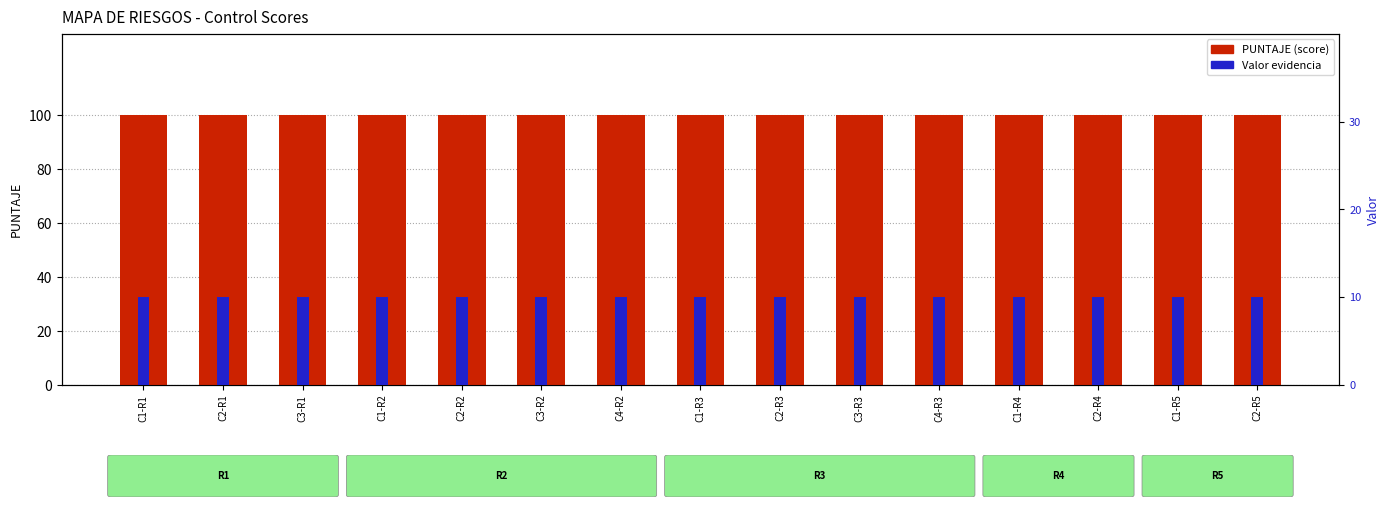

Reading left to right, transcribe all the data shown in this chart.

PUNTAJE: C1-R1=100	C2-R1=100	C3-R1=100	C1-R2=100	C2-R2=100	C3-R2=100	C4-R2=100	C1-R3=100	C2-R3=100	C3-R3=100	C4-R3=100	C1-R4=100	C2-R4=100	C1-R5=100	C2-R5=100
Valor (Evidencia): C1-R1=10	C2-R1=10	C3-R1=10	C1-R2=10	C2-R2=10	C3-R2=10	C4-R2=10	C1-R3=10	C2-R3=10	C3-R3=10	C4-R3=10	C1-R4=10	C2-R4=10	C1-R5=10	C2-R5=10